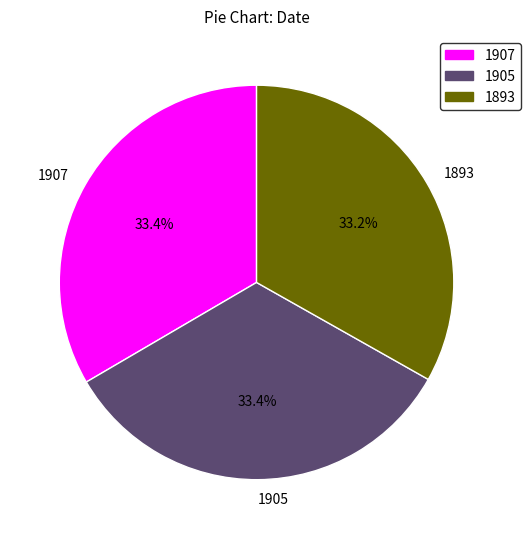

What percentage do 1907 and 1905 together represent?

66.8%